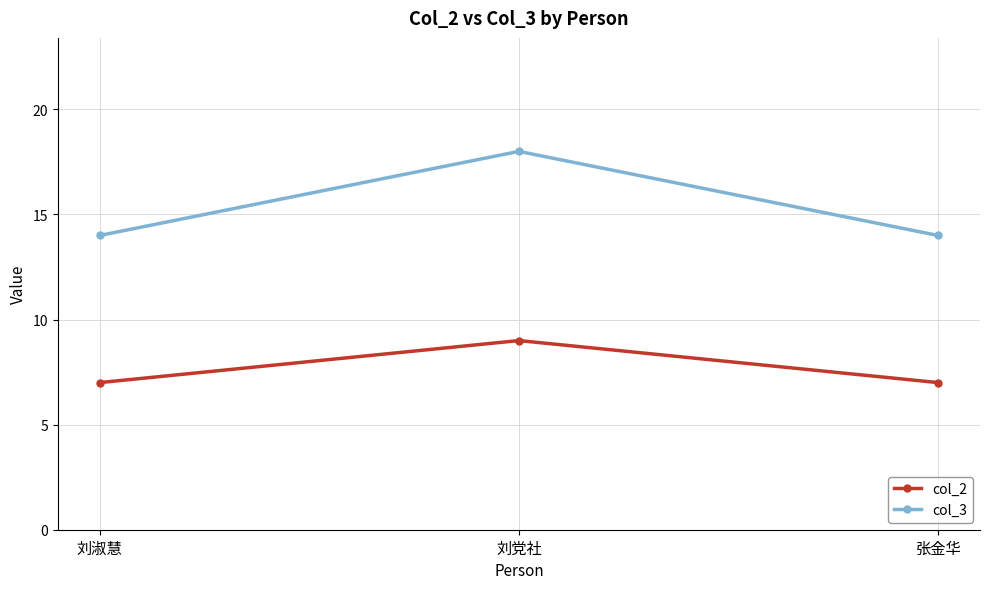

At which category is the sum across all series the highest?

刘党社